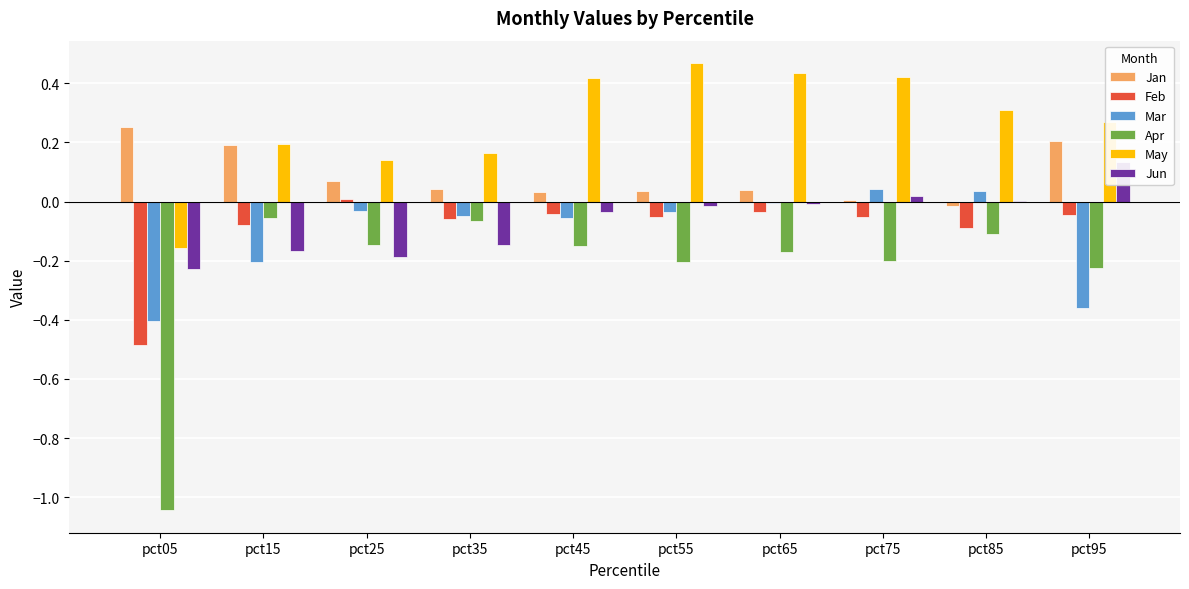

At how many categories does at least one series exceed 0?

10